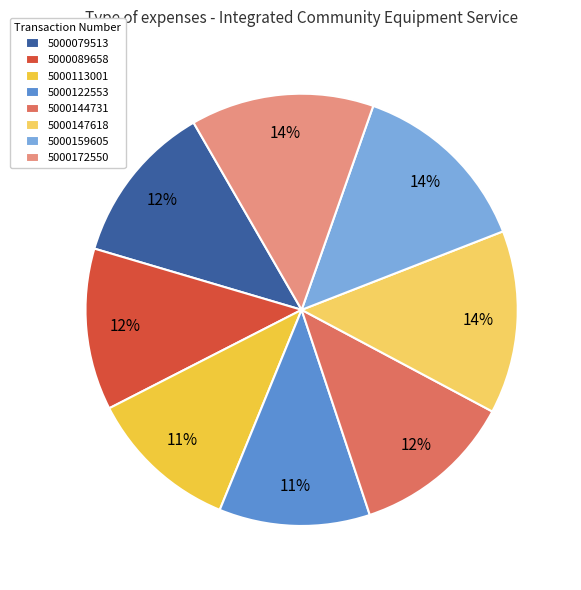

The 5000079513 slice represents 4% of the pie. True or false?

False